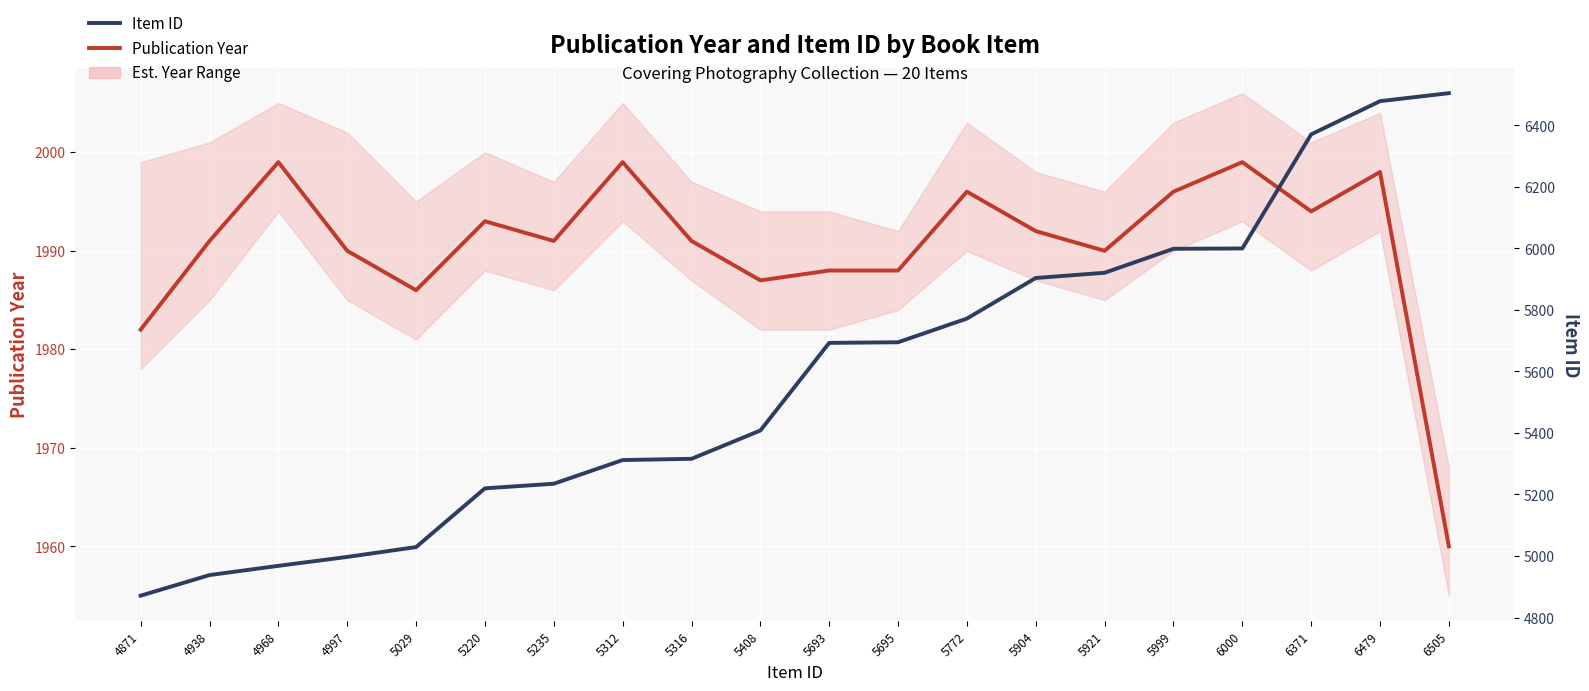

What is the total value across all series at 5408?

7395